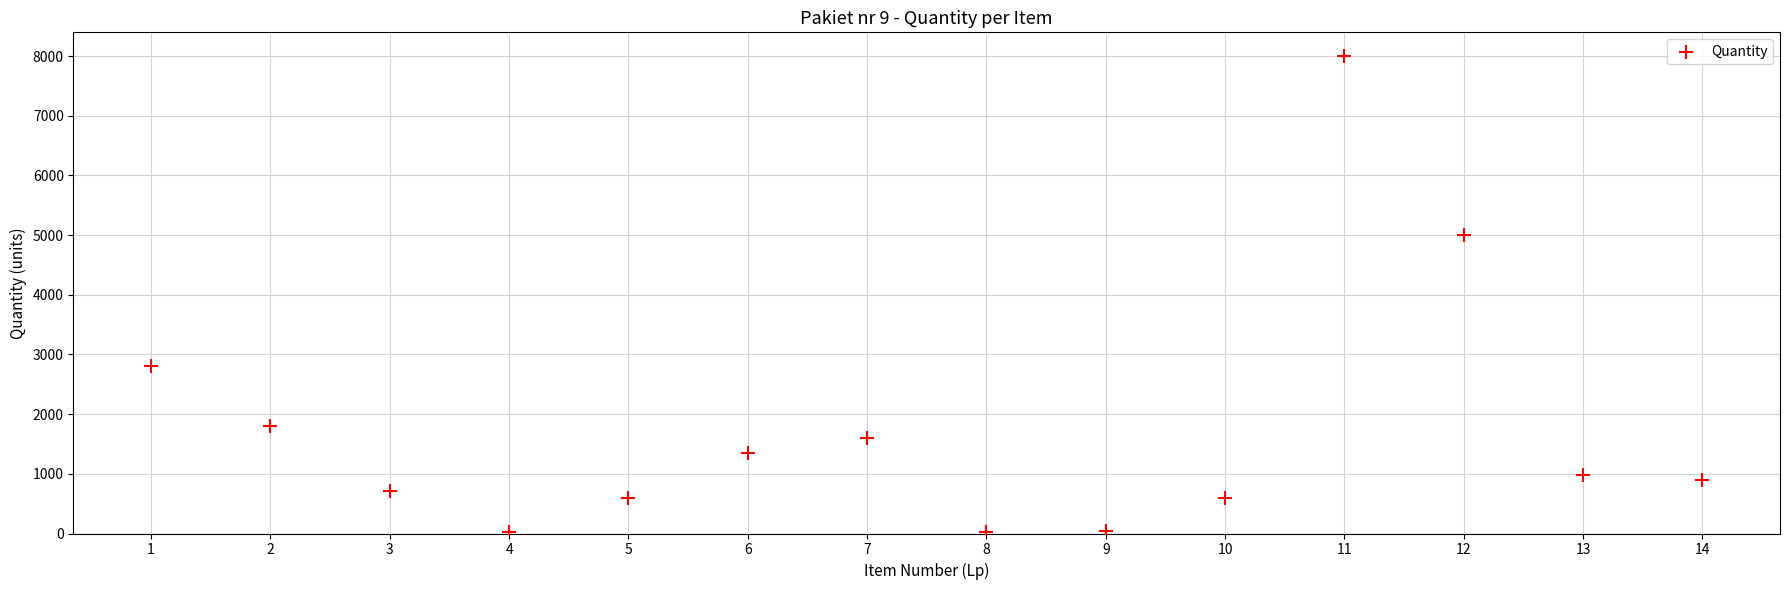

What Y value in the scatter plot is closest to 4010?

5000